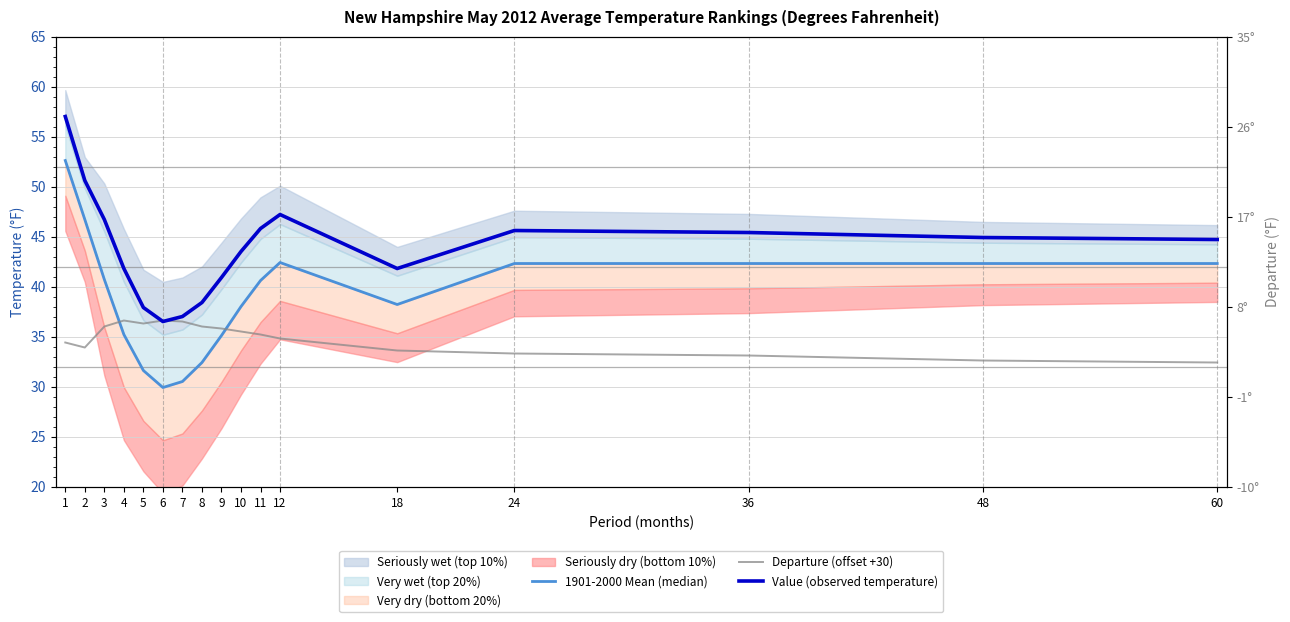

Rank the categories by 1901-2000 Mean (median) value from lowest to highest.

6, 7, 5, 8, 9, 4, 10, 18, 11, 3, 24, 36, 48, 60, 12, 2, 1